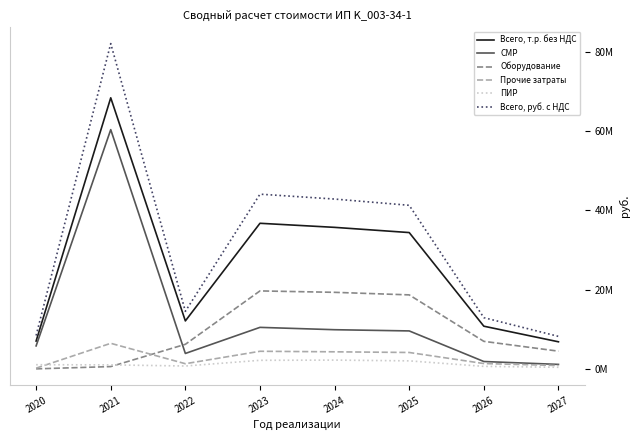

Does the chart display data point markers on the line(s)?

No